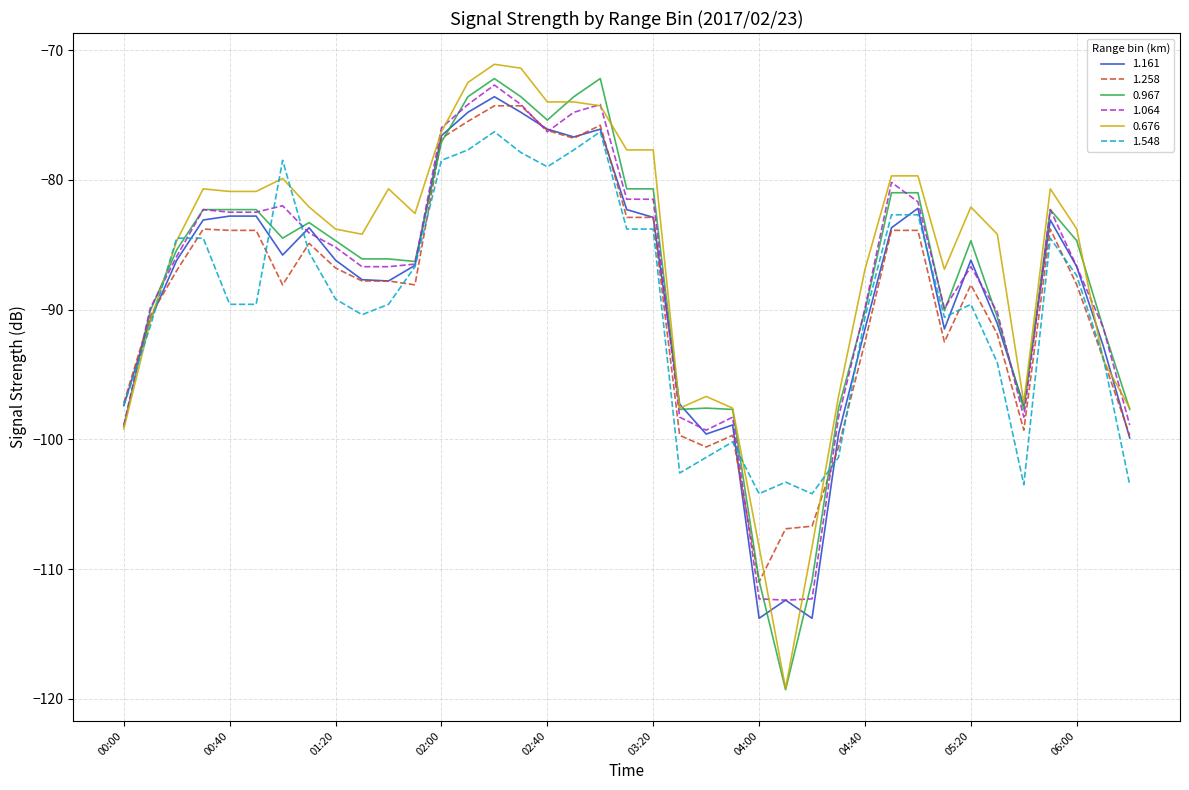

What is the smallest value displayed?

-119.3